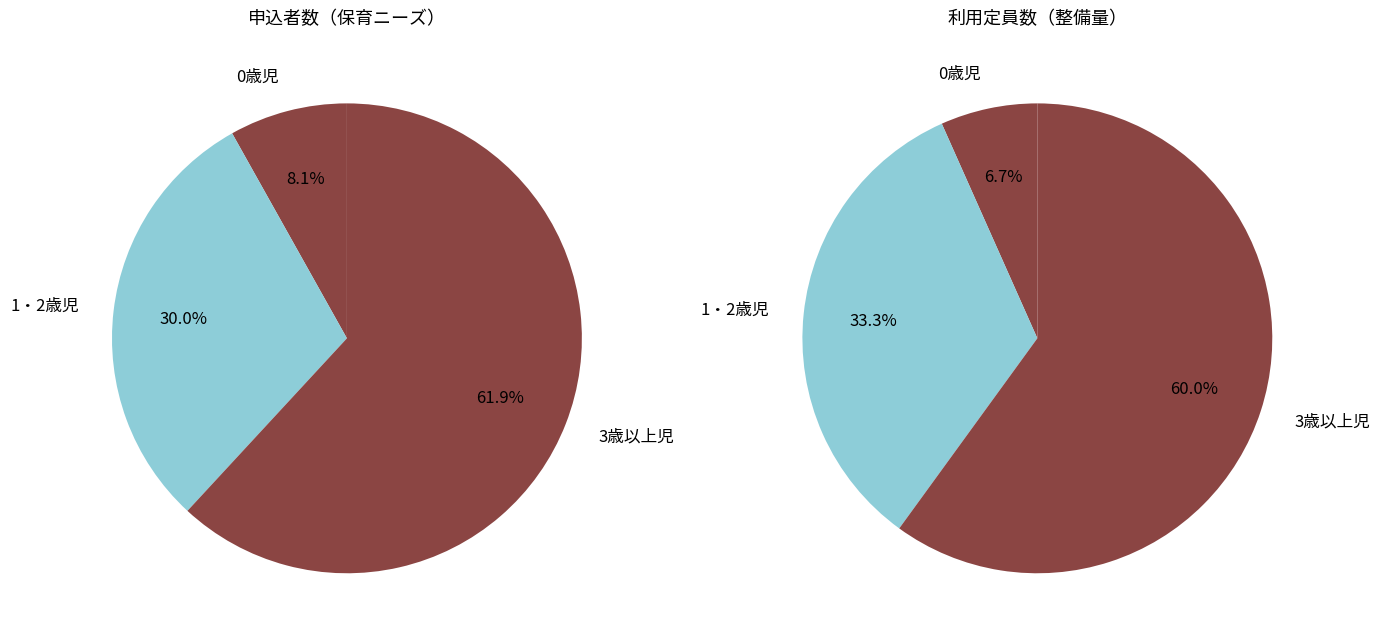

To the nearest percent, what portion does 1・2歳児 represent?

33%